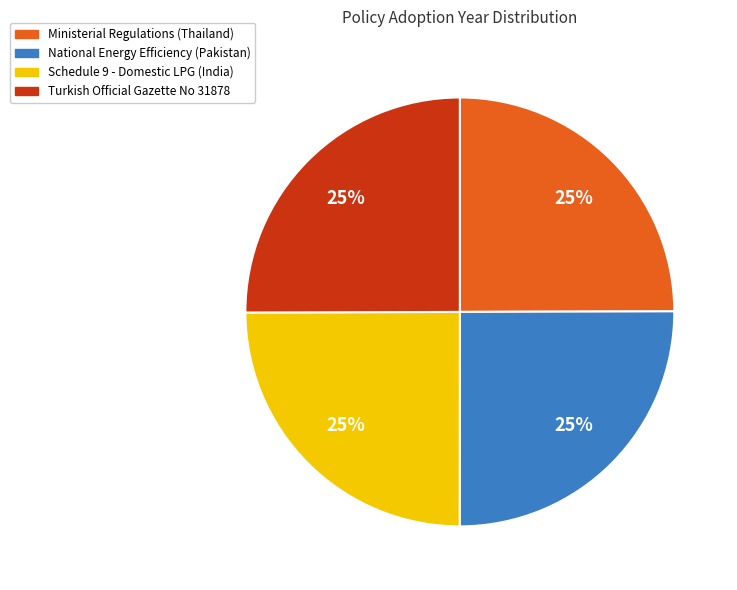

How many segments does this pie chart have?

4